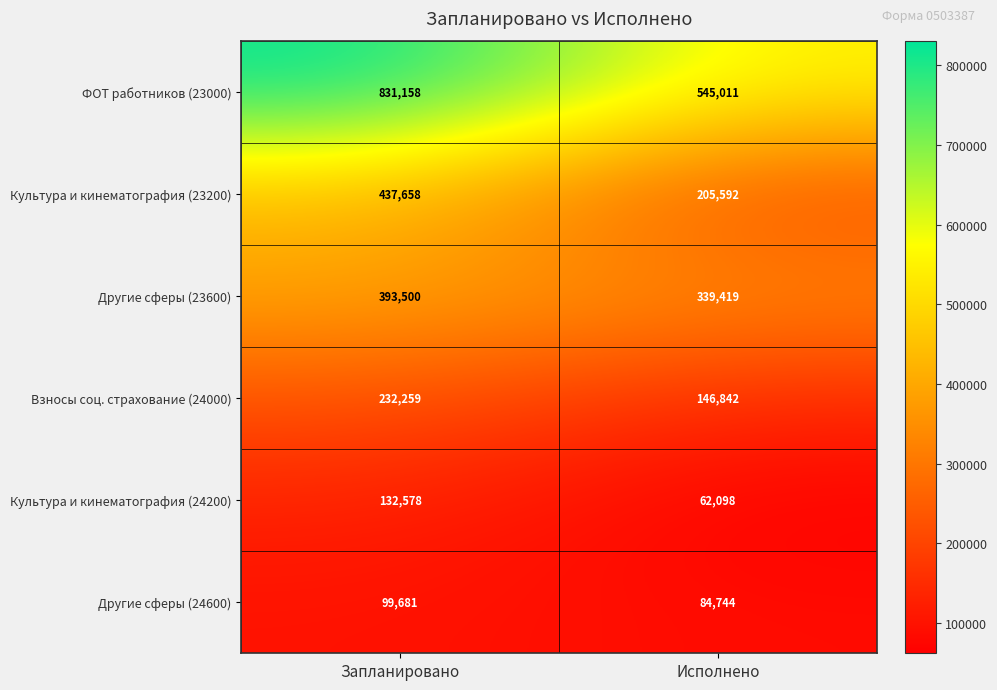

True or false: ФОТ работников (23000) has a value of 545011 at Исполнено.

True